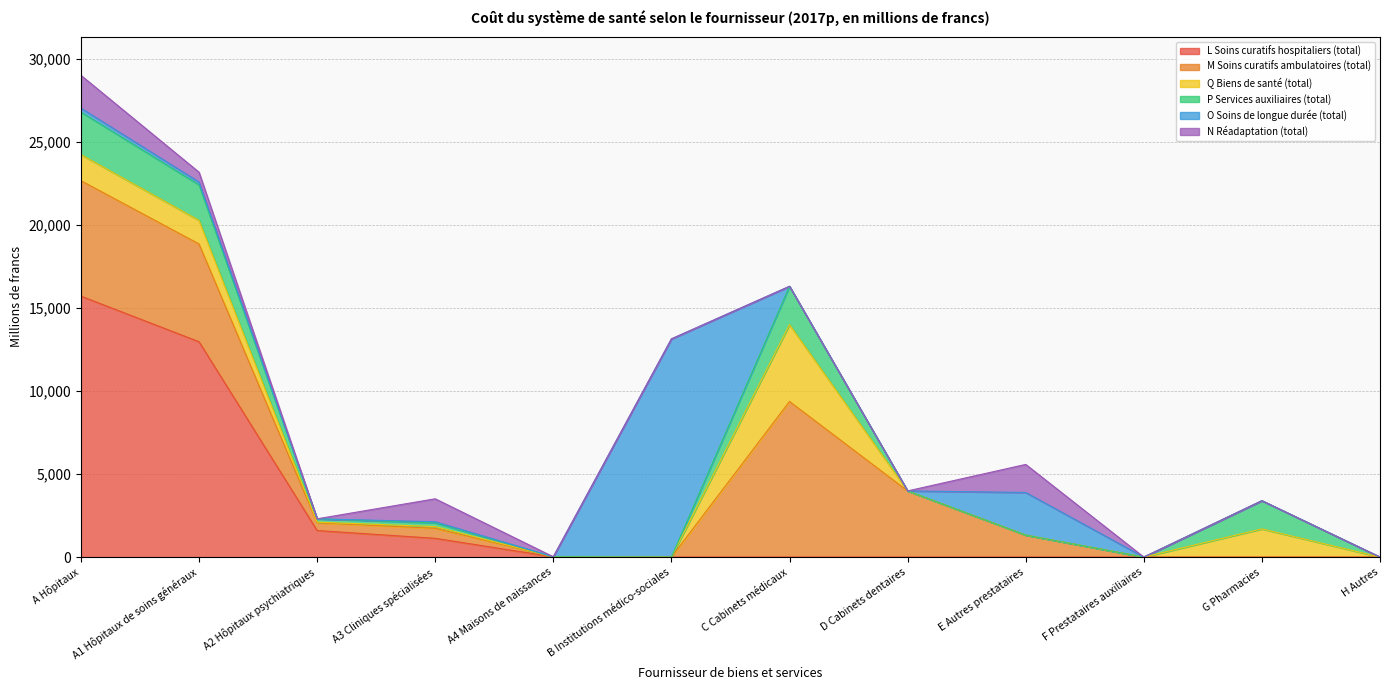

At C Cabinets médicaux, list the series in order from smallest to largest.

L Soins curatifs hospitaliers (total), O Soins de longue durée (total), N Réadaptation (total), P Services auxiliaires (total), Q Biens de santé (total), M Soins curatifs ambulatoires (total)